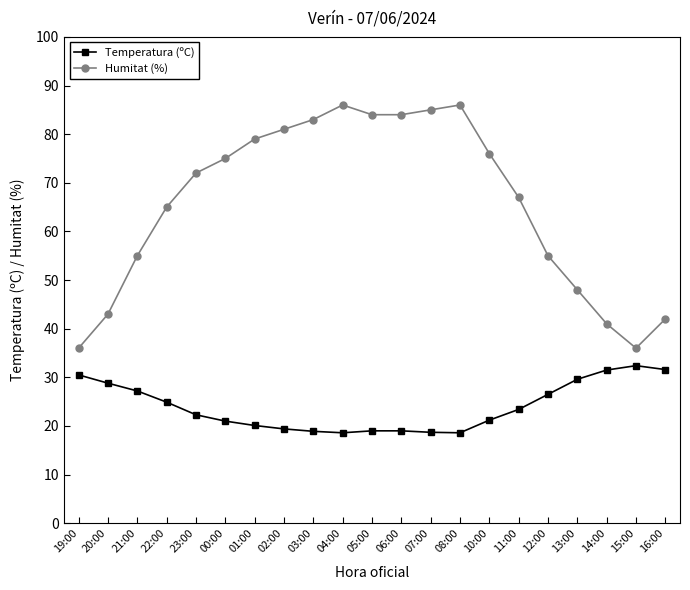

List the series in order of their peak value, highest first.

Humitat (%), Temperatura (ºC)